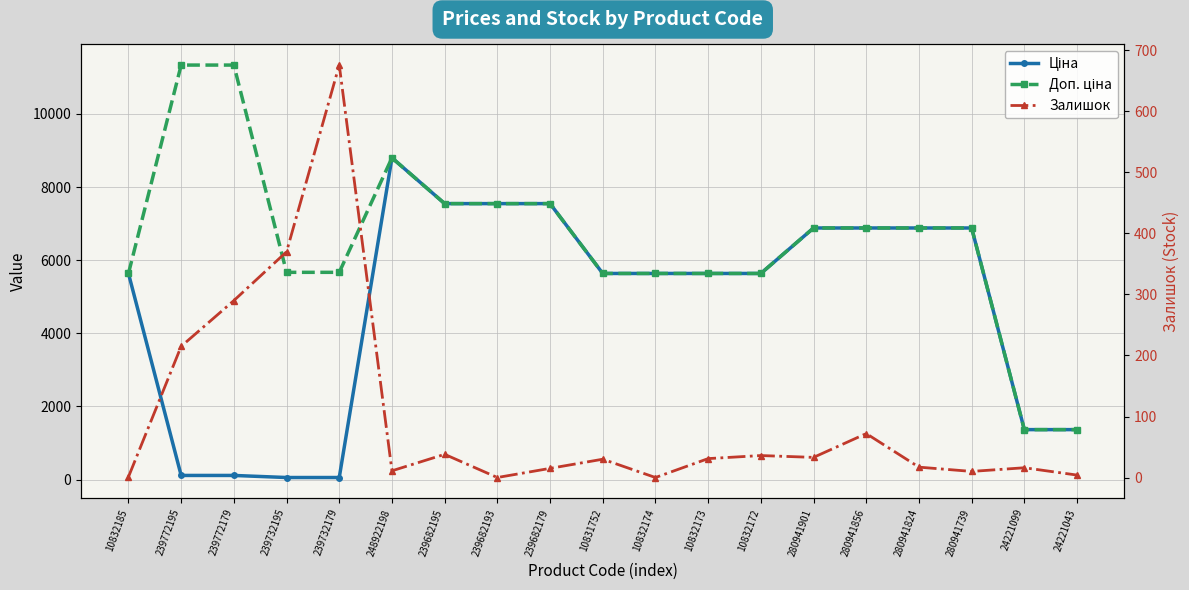

Which series changed the most between 10832172 and 280941739?

Ціна